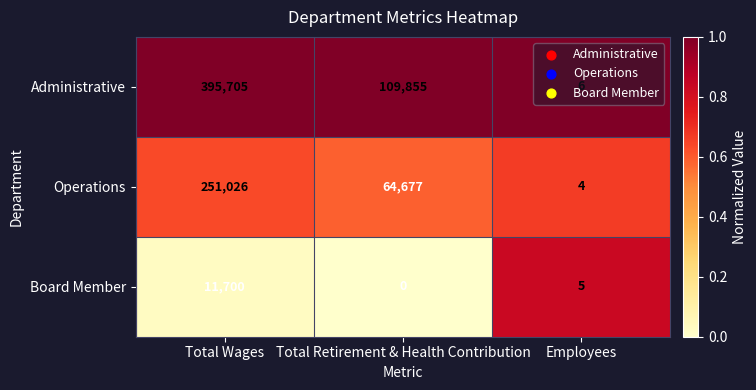

Is it true that Administrative equals 109855 at Total Retirement & Health Contribution?

True